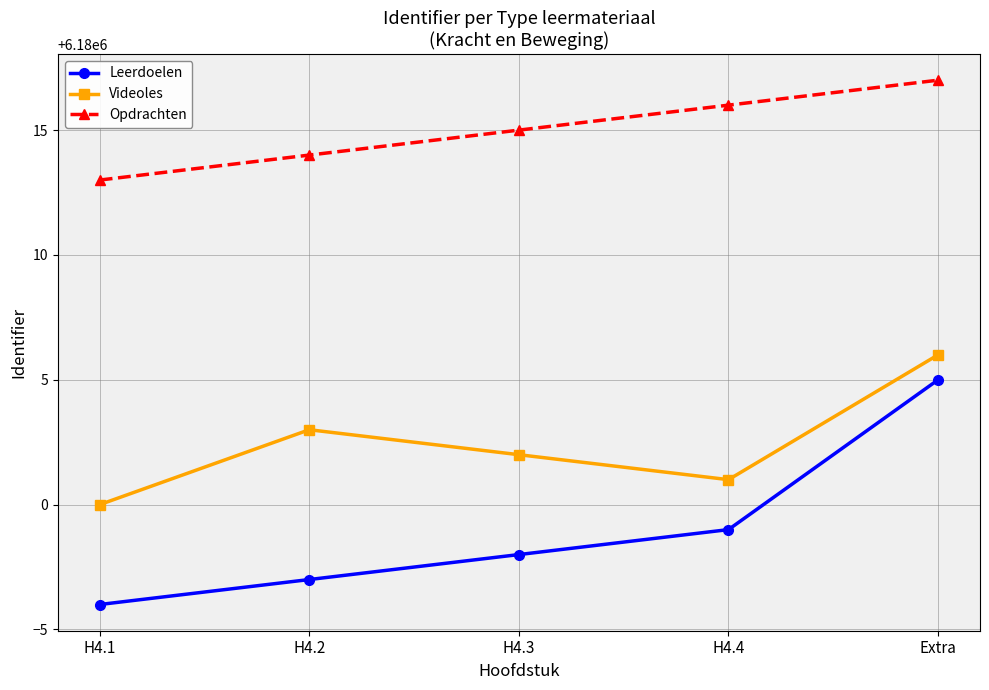

Is the value of Videoles at H4.3 greater than the value of Opdrachten at H4.2?

No